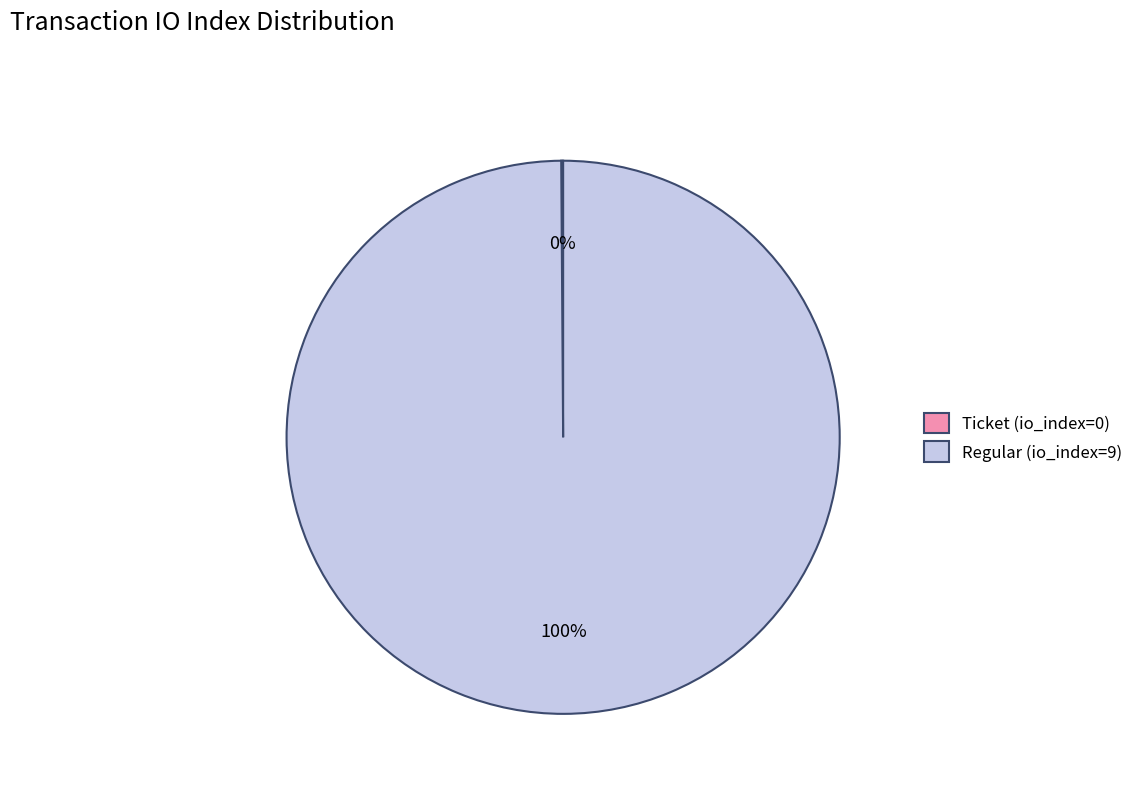

What is the largest slice in the pie chart?

Regular (io_index=9)